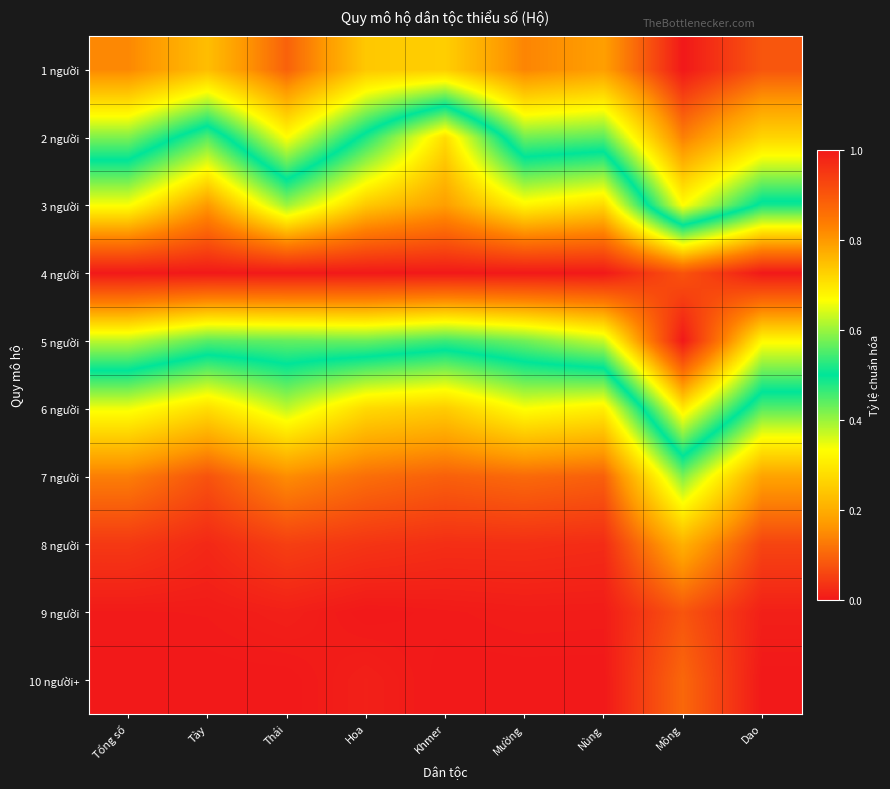

Reading left to right, list all the values displayed in this chart.

1 người: Tổng số=0.1	Tày=0.2	Thái=0.1	Hoa=0.2	Khmer=0.3	Mường=0.1	Nùng=0.2	Mông=0.0	Dao=0.1
2 người: Tổng số=0.4	Tày=0.6	Thái=0.3	Hoa=0.5	Khmer=0.7	Mường=0.4	Nùng=0.4	Mông=0.1	Dao=0.3
3 người: Tổng số=0.7	Tày=0.8	Thái=0.6	Hoa=0.7	Khmer=0.8	Mường=0.7	Nùng=0.7	Mông=0.3	Dao=0.5
4 người: Tổng số=1.0	Tày=1.0	Thái=1.0	Hoa=1.0	Khmer=1.0	Mường=1.0	Nùng=1.0	Mông=0.9	Dao=1.0
5 người: Tổng số=0.6	Tày=0.6	Thái=0.6	Hoa=0.6	Khmer=0.5	Mường=0.6	Nùng=0.6	Mông=1.0	Dao=0.7
6 người: Tổng số=0.3	Tày=0.3	Thái=0.4	Hoa=0.3	Khmer=0.3	Mường=0.3	Nùng=0.3	Mông=0.7	Dao=0.4
7 người: Tổng số=0.1	Tày=0.1	Thái=0.2	Hoa=0.1	Khmer=0.1	Mường=0.1	Nùng=0.1	Mông=0.4	Dao=0.2
8 người: Tổng số=0.0	Tày=0.0	Thái=0.1	Hoa=0.0	Khmer=0.0	Mường=0.0	Nùng=0.0	Mông=0.2	Dao=0.1
9 người: Tổng số=0.0	Tày=0.0	Thái=0.0	Hoa=0.0	Khmer=0.0	Mường=0.0	Nùng=0.0	Mông=0.1	Dao=0.0
10 người+: Tổng số=0.0	Tày=0.0	Thái=0.0	Hoa=0.0	Khmer=0.0	Mường=0.0	Nùng=0.0	Mông=0.1	Dao=0.0